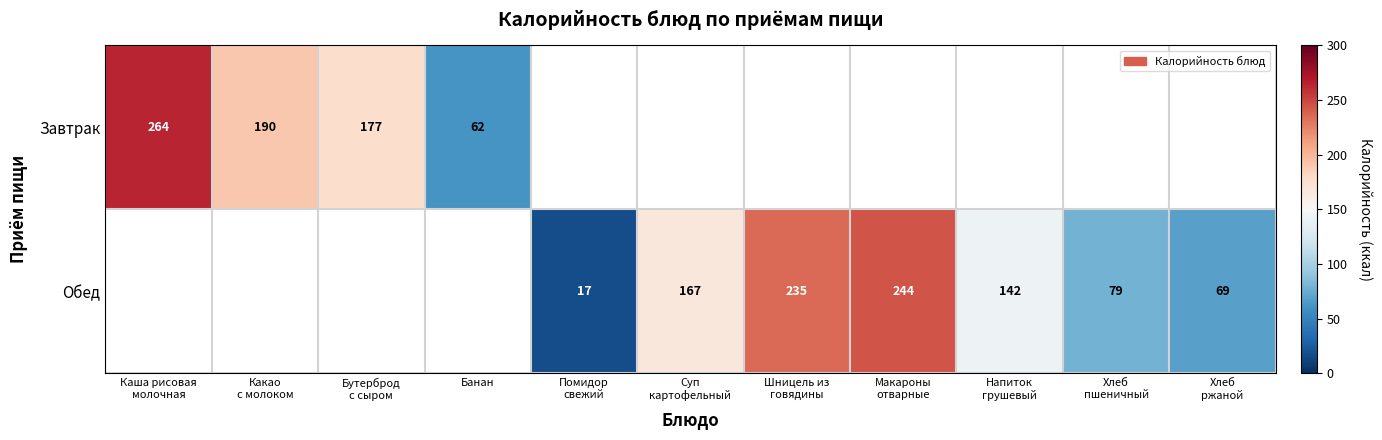

The Завтрак series shows 62.0 at Банан. True or false?

True